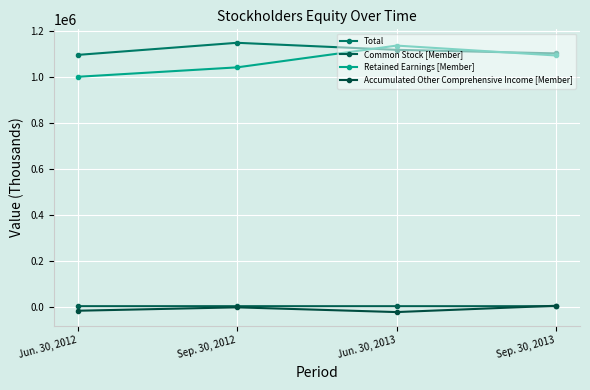

Which series changed the most between Jun. 30, 2012 and Sep. 30, 2012?

Total